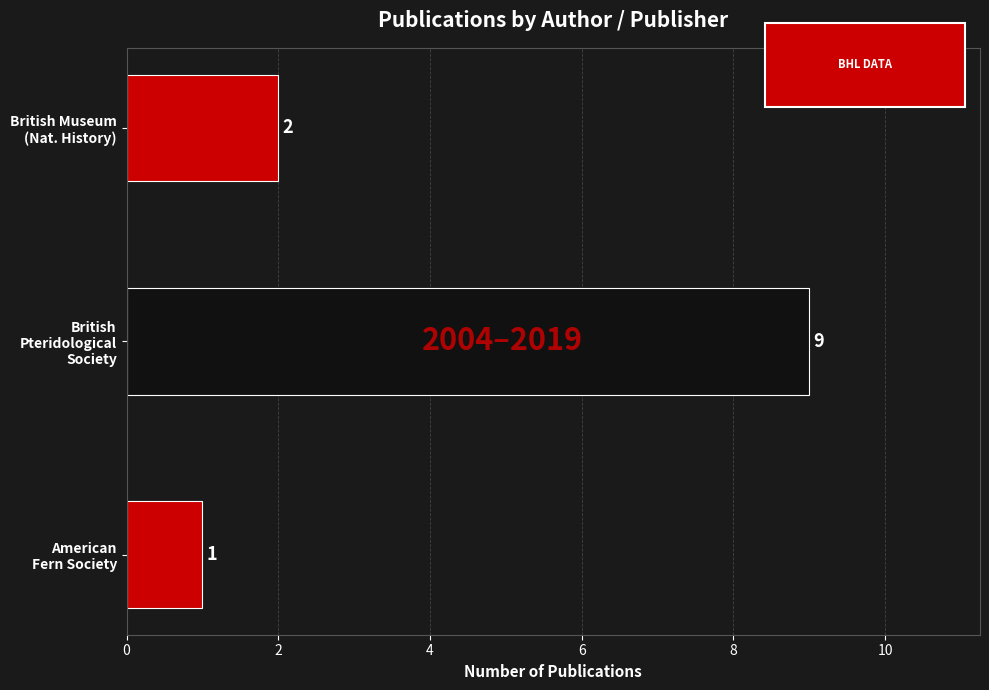

How many values are between 1 and 9?

3